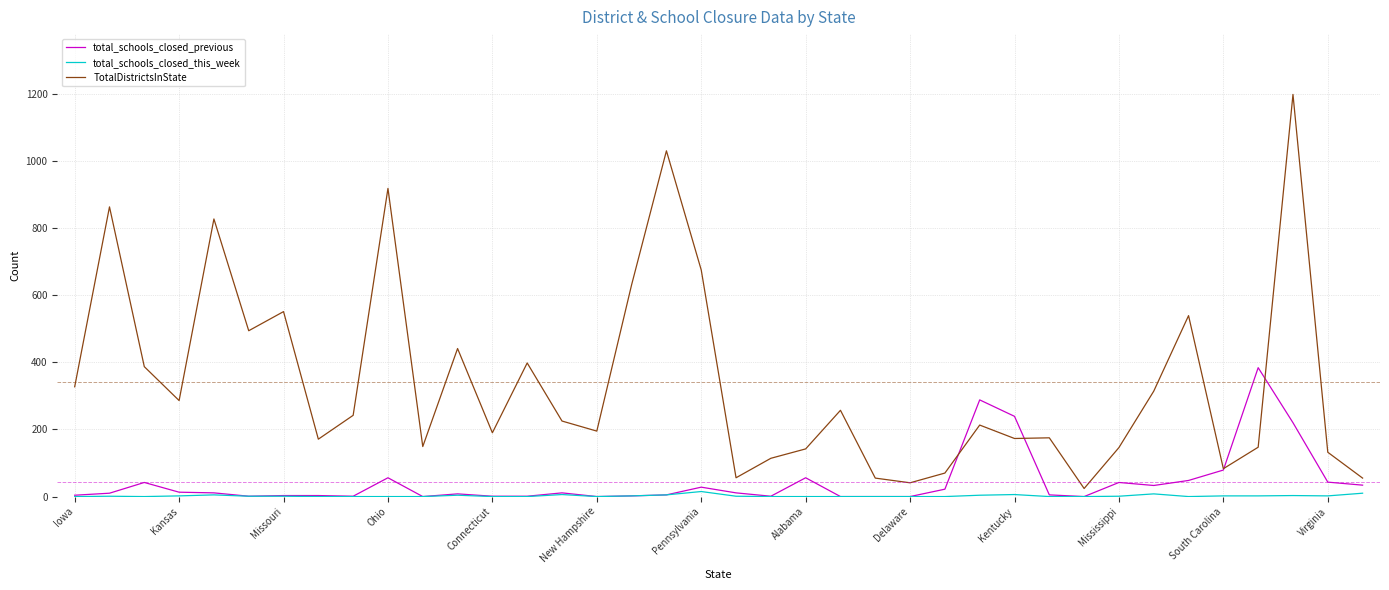

How many intersections are there between total_schools_closed_previous and TotalDistrictsInState?

4